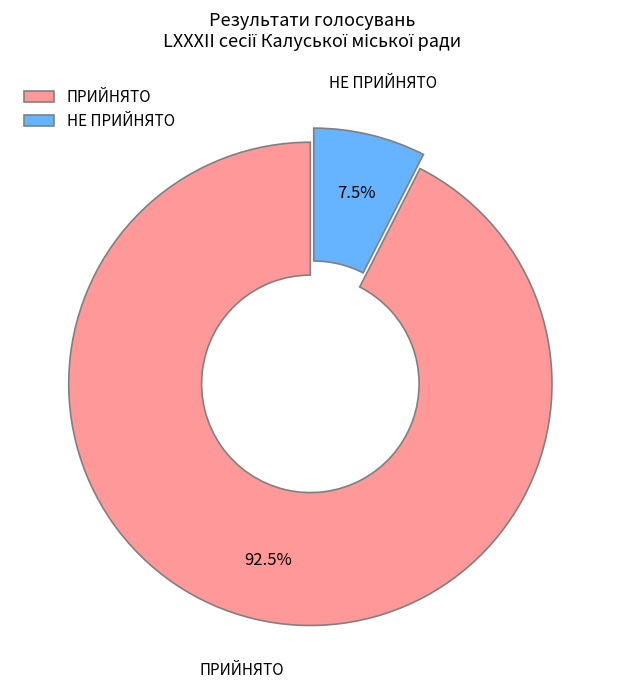

How many slices are in this pie chart?

2